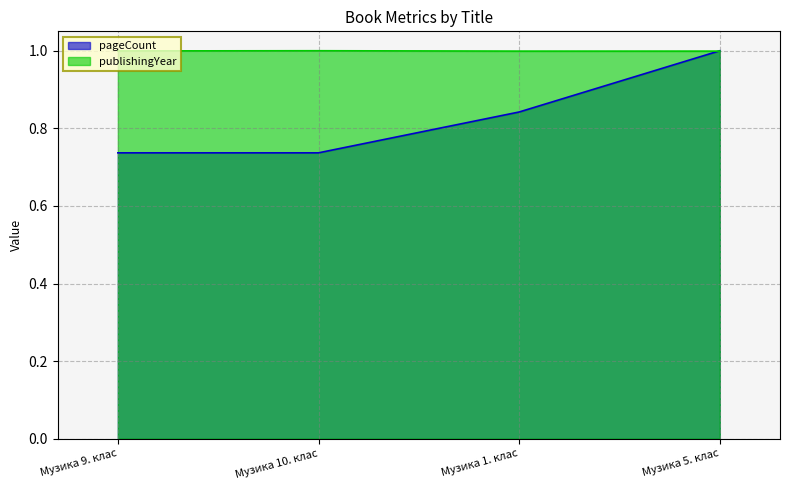

What is the average value of the publishingYear series?

1.0